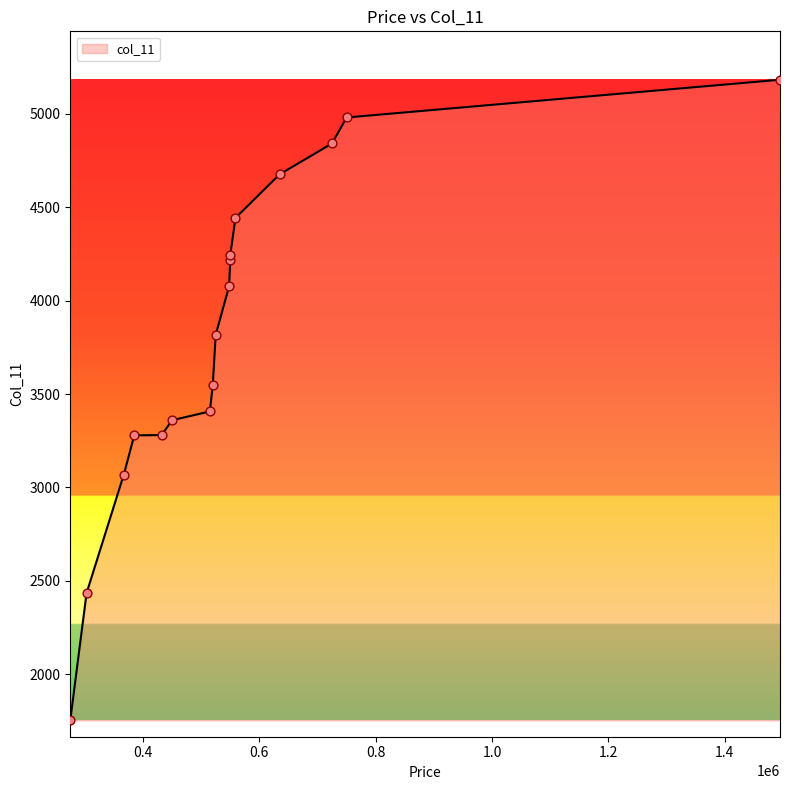

Between 450000 and 548000, which is larger?

548000